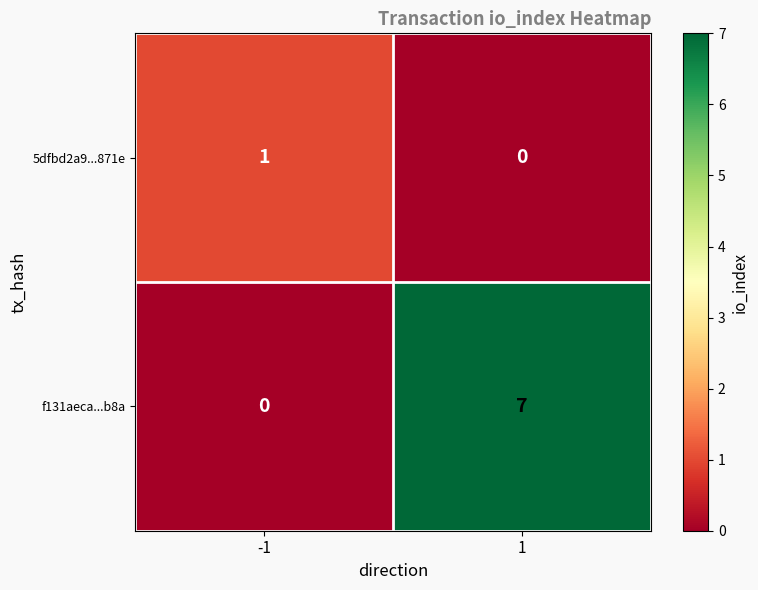

How many distinct data groups are displayed?

2